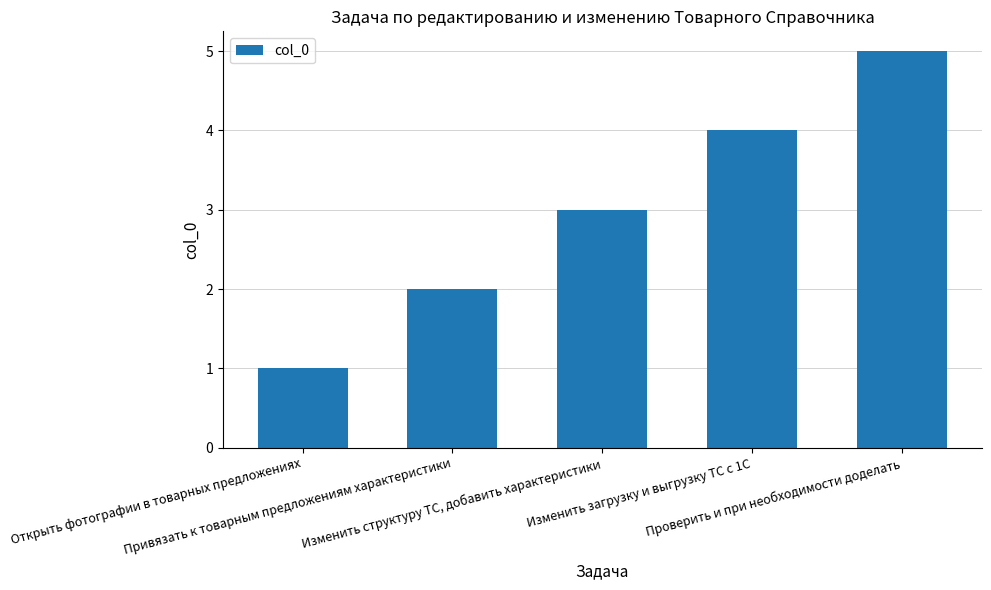

Rank the categories by value from highest to lowest.

Проверить и при необходимости доделать, Изменить загрузку и выгрузку ТС с 1С, Изменить структуру ТС, добавить характеристики, Привязать к товарным предложениям характеристики, Открыть фотографии в товарных предложениях